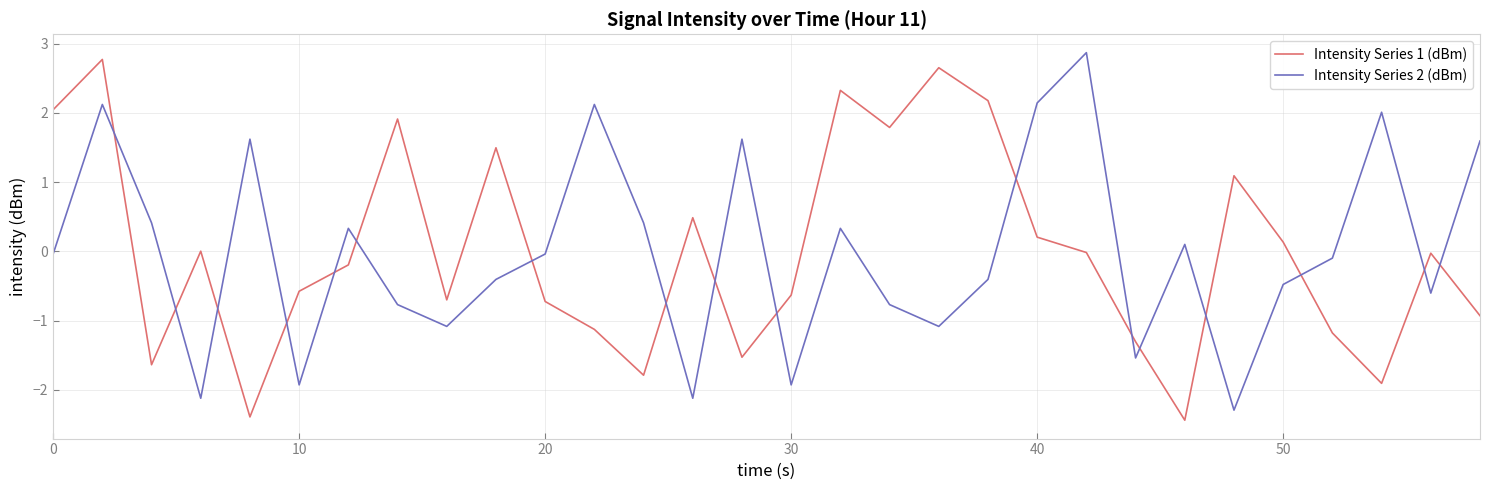

How many lines are shown in the chart?

2